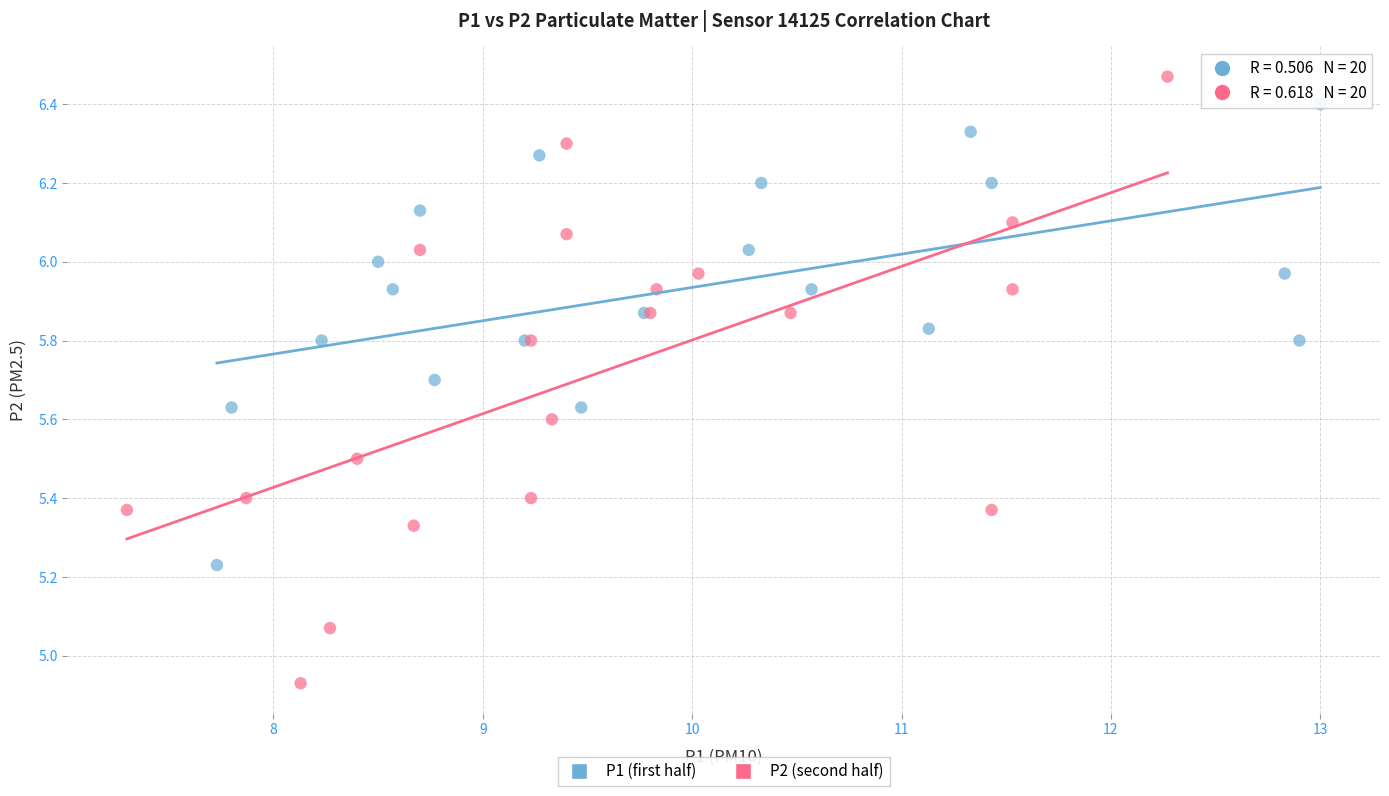

Which series contains the lowest Y value?

P2 (second half)